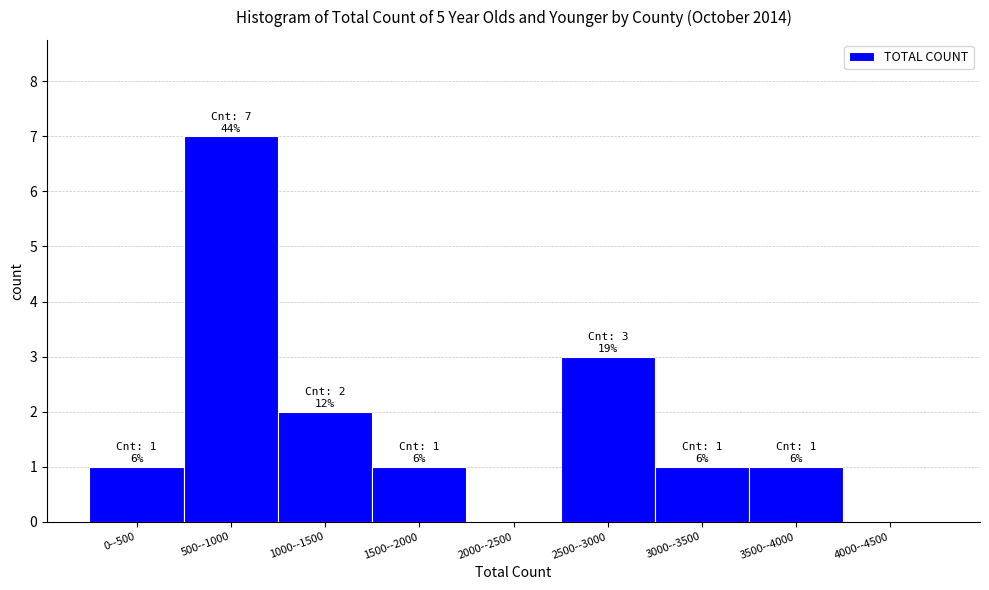

Reading left to right, list all the values displayed in this chart.

0--500=1	500--1000=7	1000--1500=2	1500--2000=1	2000--2500=0	2500--3000=3	3000--3500=1	3500--4000=1	4000--4500=0